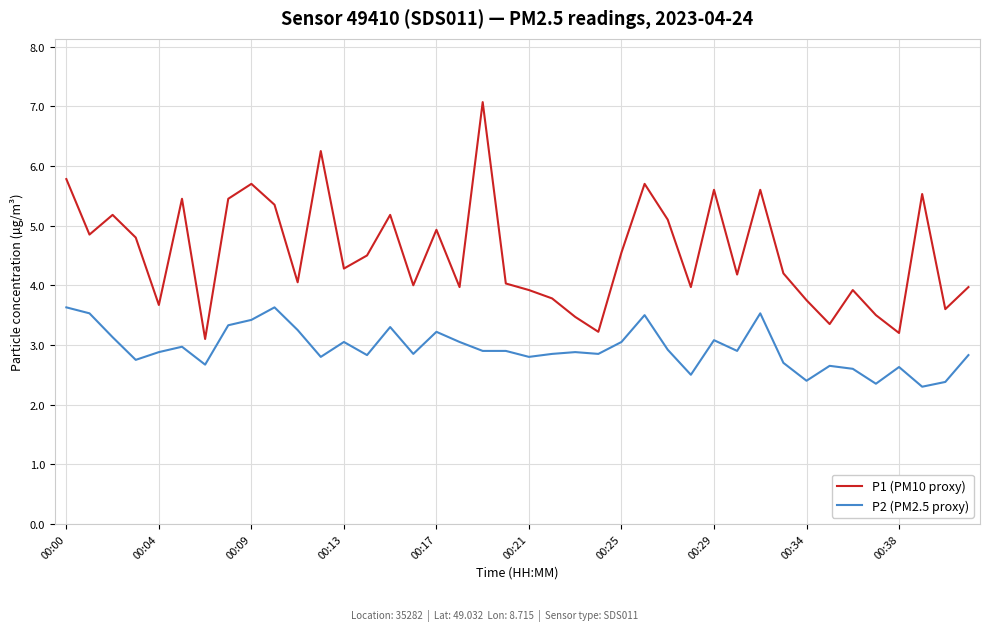

True or false: P2 (PM2.5 proxy) and P1 (PM10 proxy) cross at least once.

False